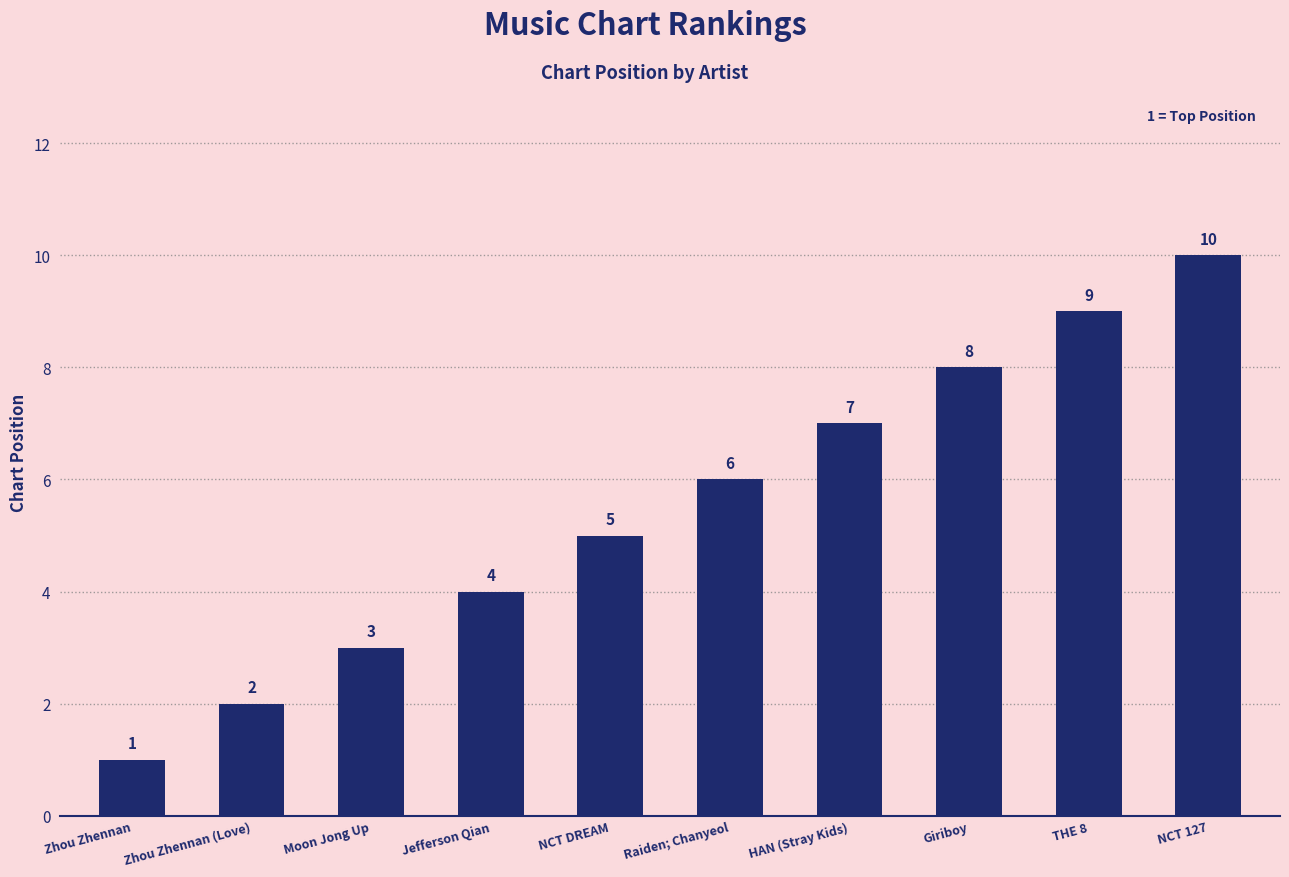

True or false: the data shows 8 at Giriboy.

True